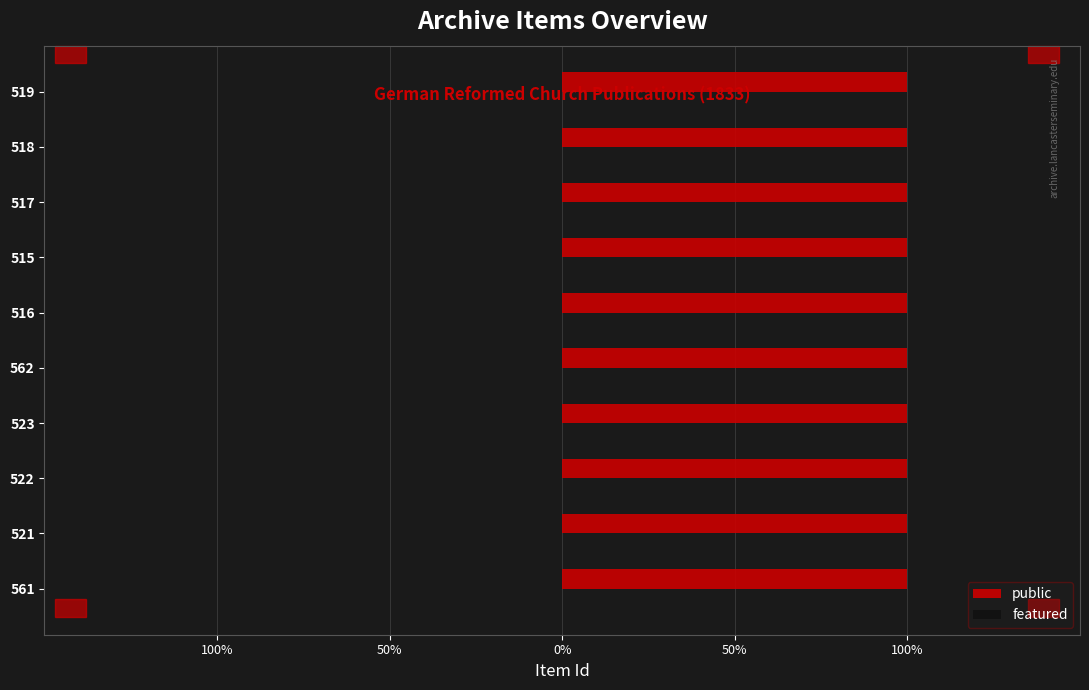

The public series shows 1 at 522. True or false?

True